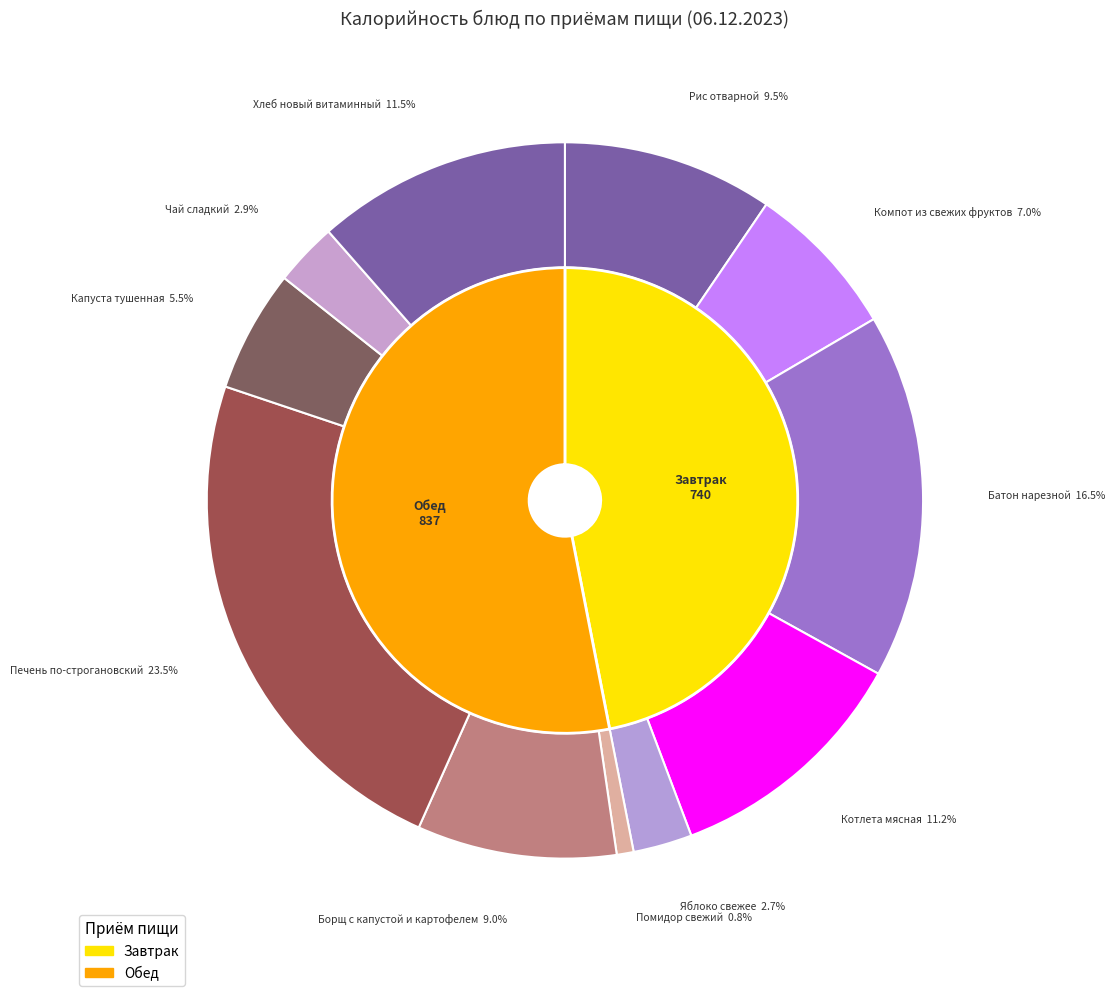

True or false: Батон нарезной accounts for 16% of the total.

True